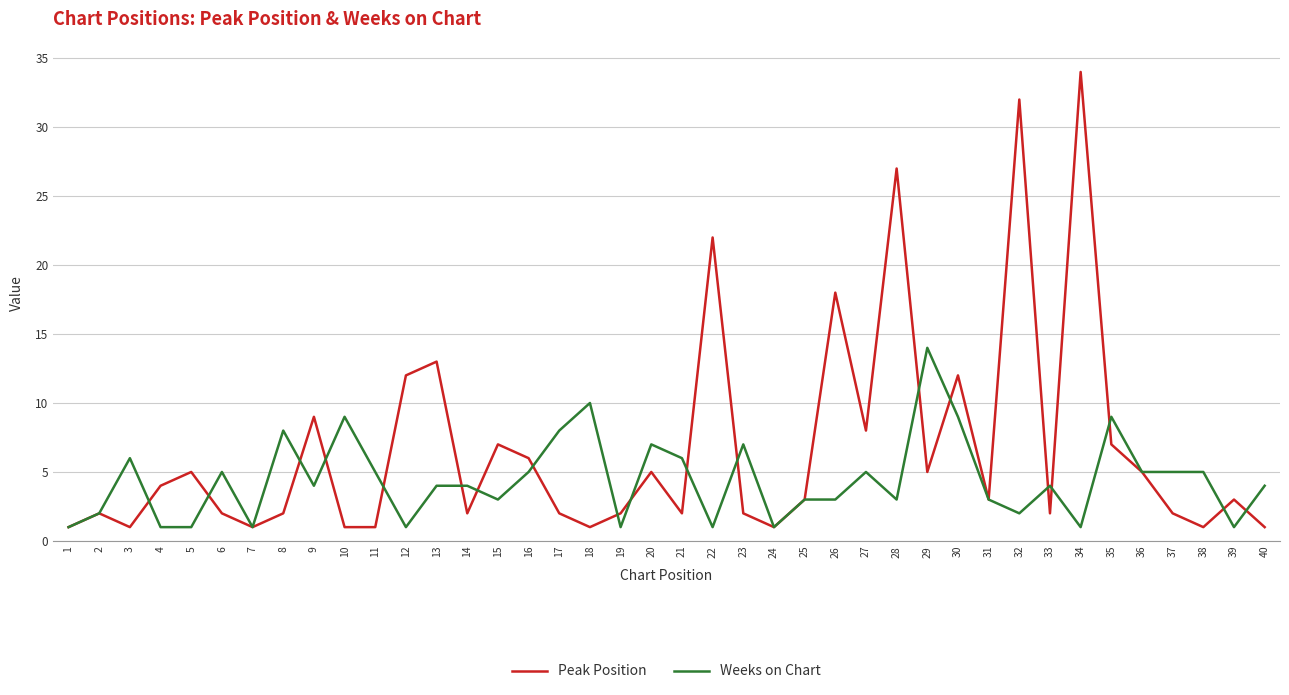

What is the sum of all Weeks on Chart values?

177